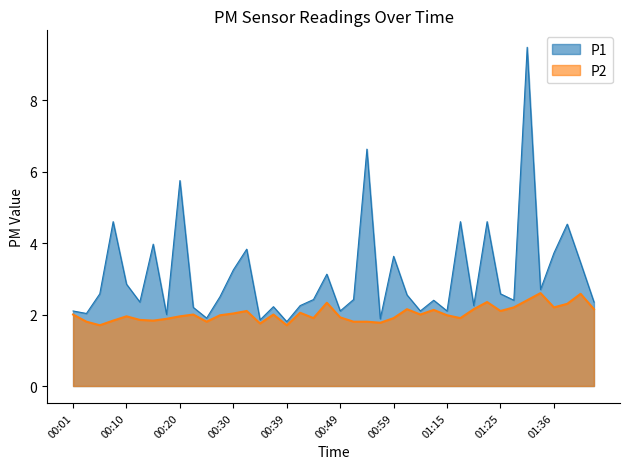

At which category is the sum across all series the highest?

01:30